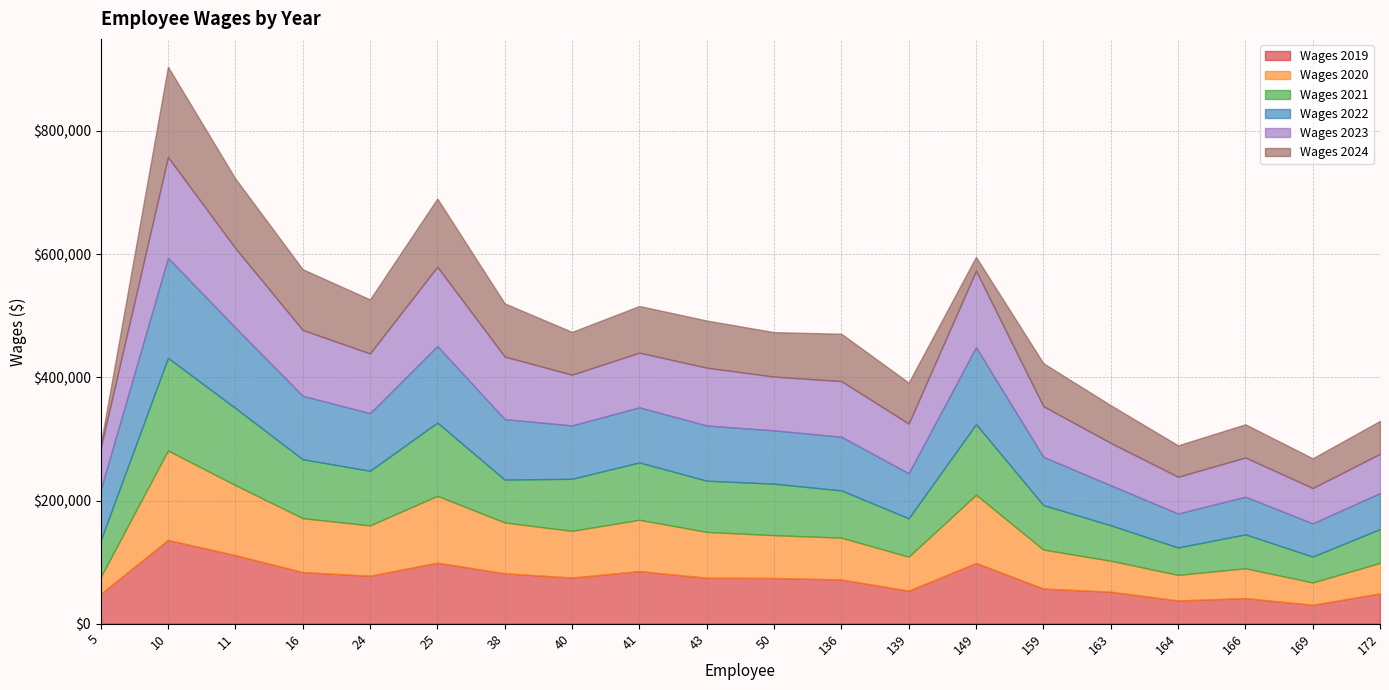

At which label is Wages 2020 closest to 86239?

16